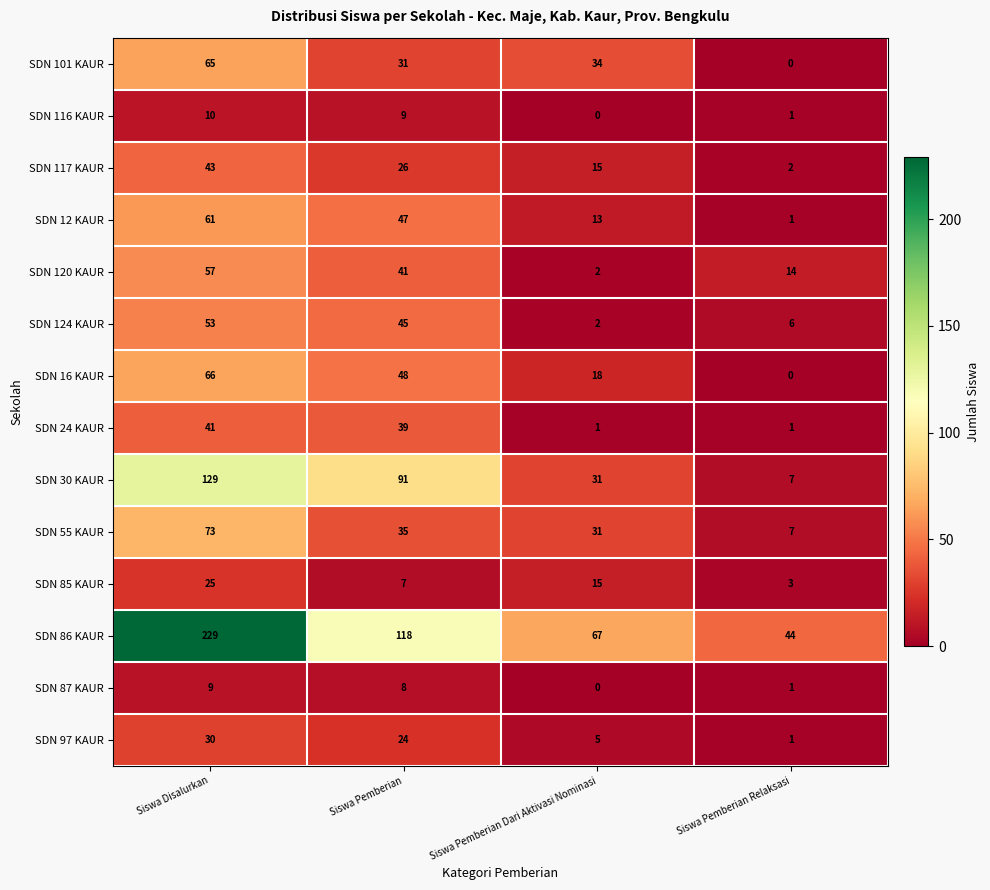

What is the sum of all SDN 120 KAUR values?

114